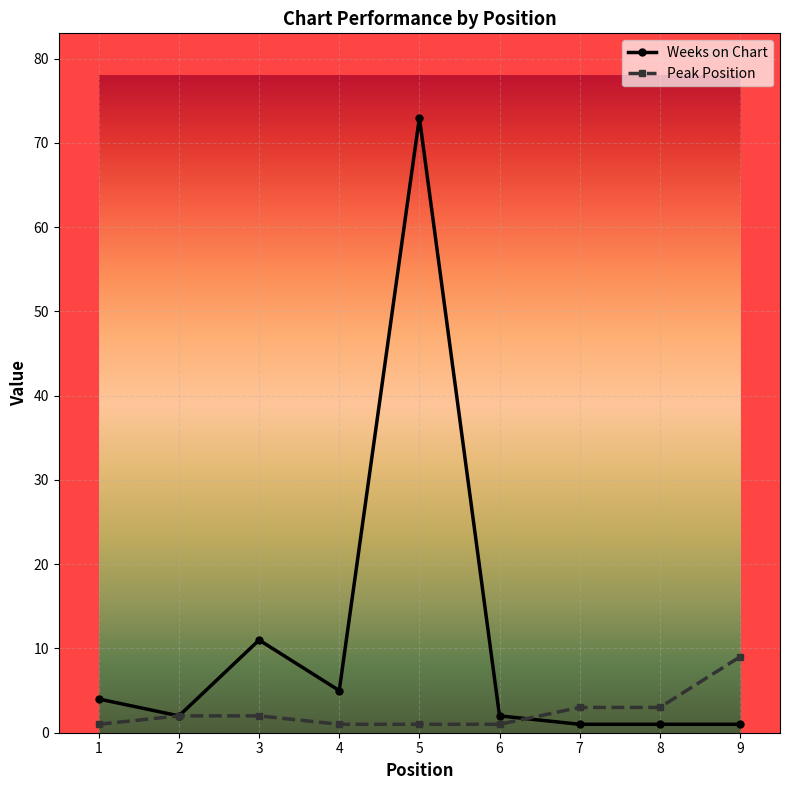

How many data points in Peak Position are less than 2?

4